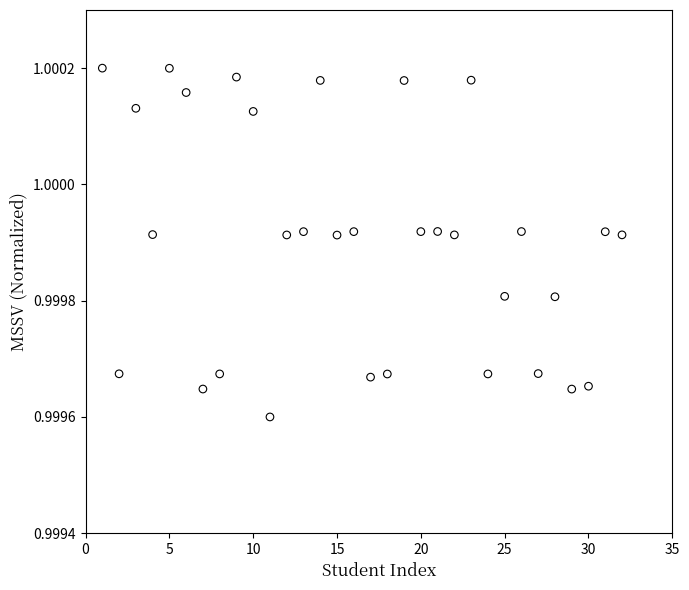

What is the range of X values (max minus min)?

31.0